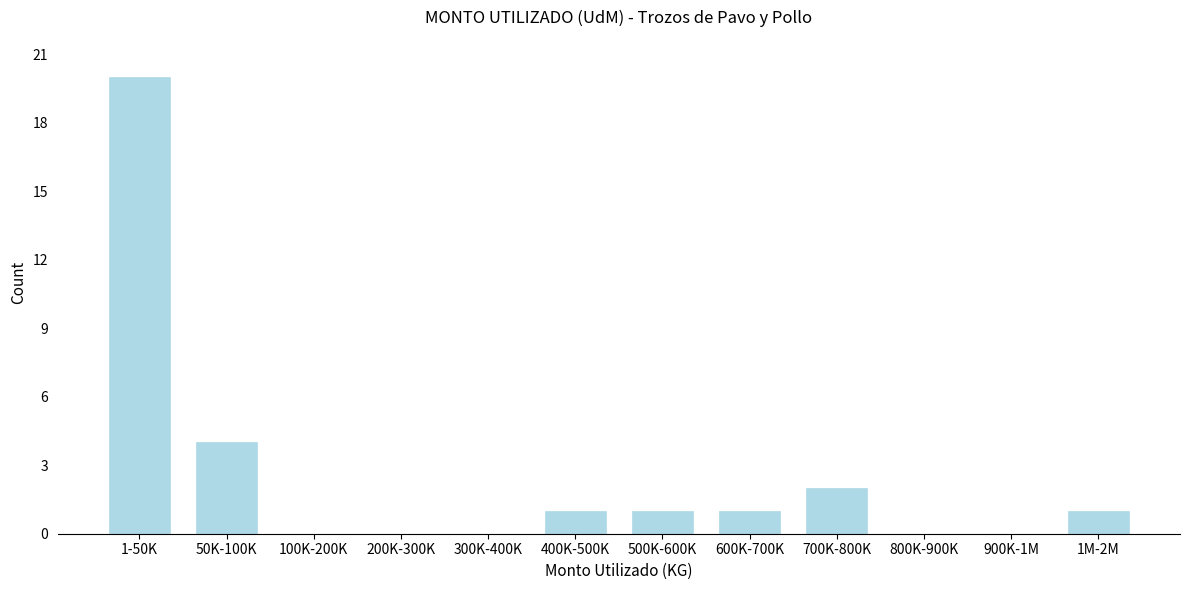

Reading left to right, transcribe all the data shown in this chart.

1-50K=20	50K-100K=4	100K-200K=0	200K-300K=0	300K-400K=0	400K-500K=1	500K-600K=1	600K-700K=1	700K-800K=2	800K-900K=0	900K-1M=0	1M-2M=1